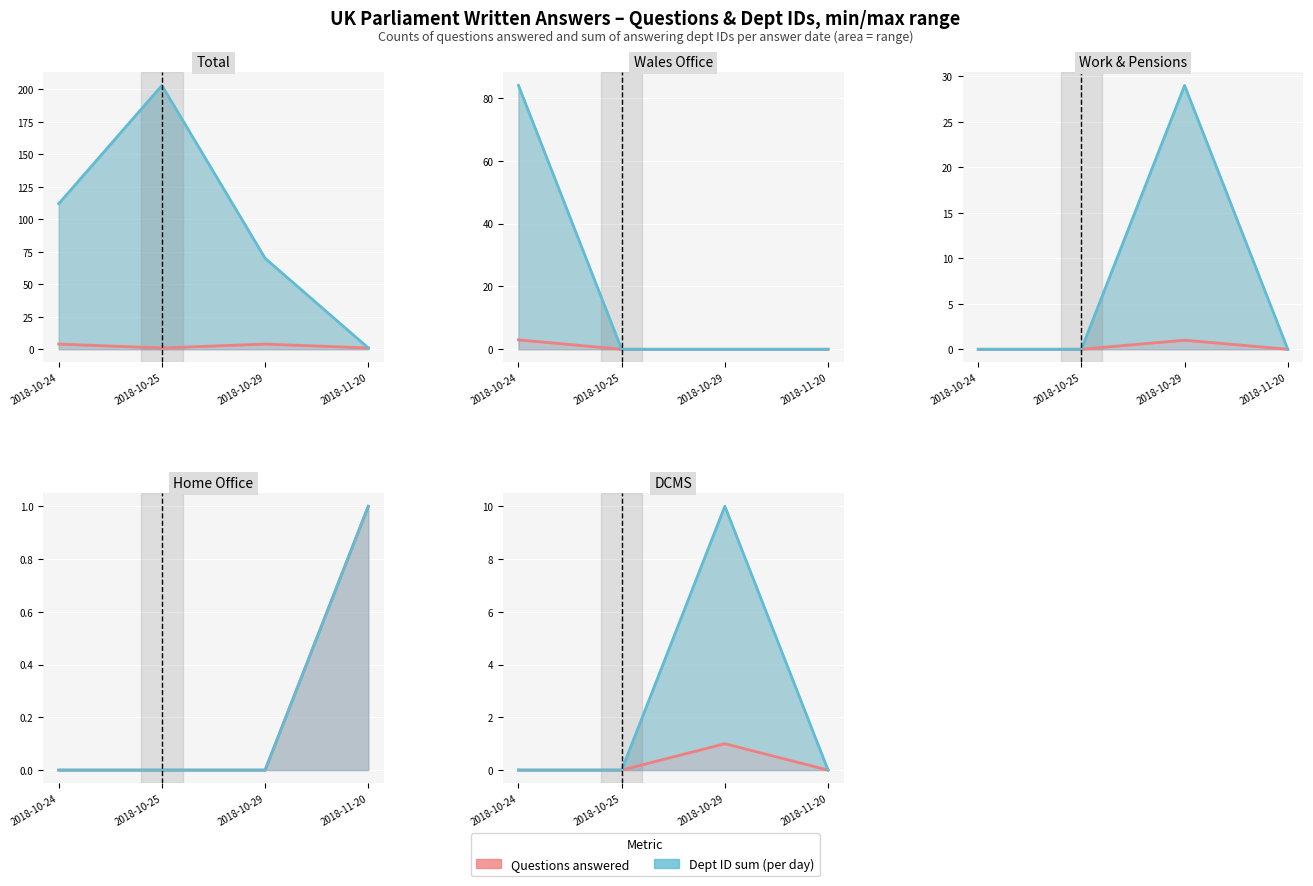

What is the label of the 2nd point from the left?

2018-10-25